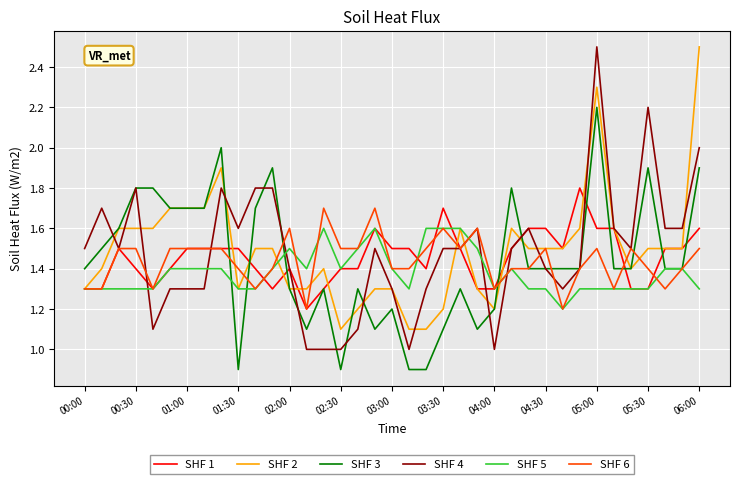

Which series has the widest spread of values?

SHF 4